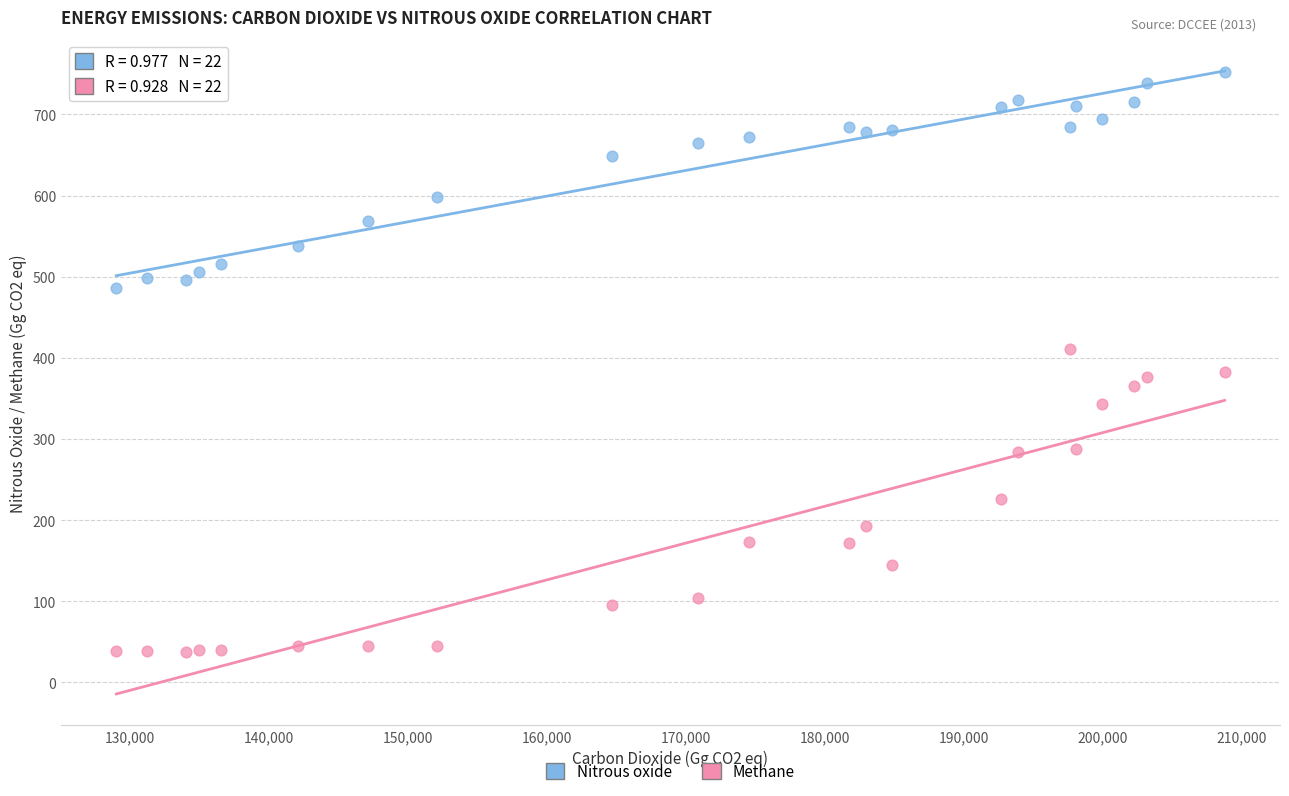

Which series has the widest spread of Y values?

Methane